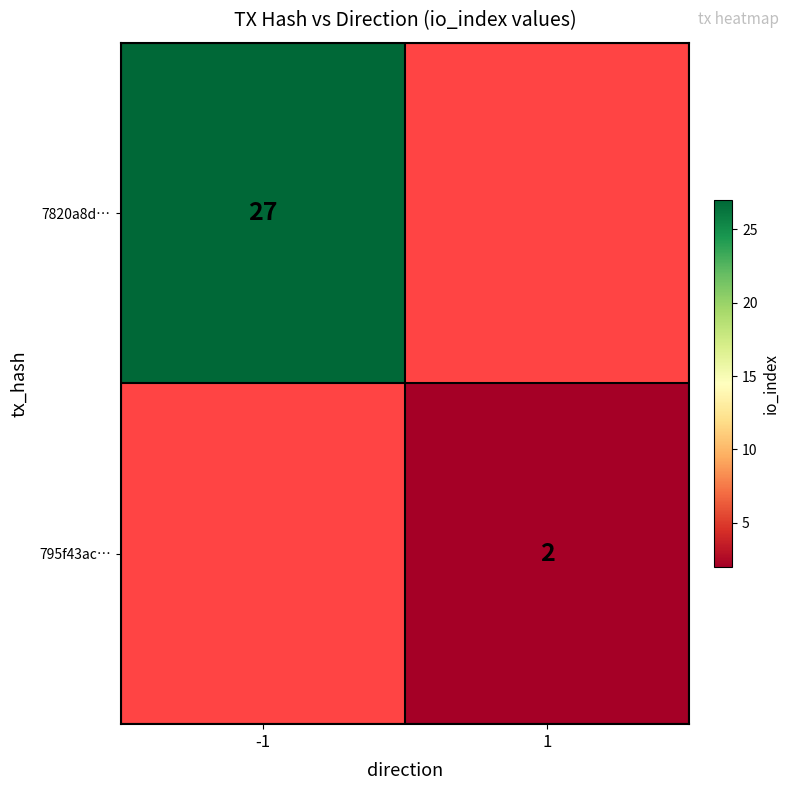

True or false: 7820a8d… has a value of 27 at -1.

True